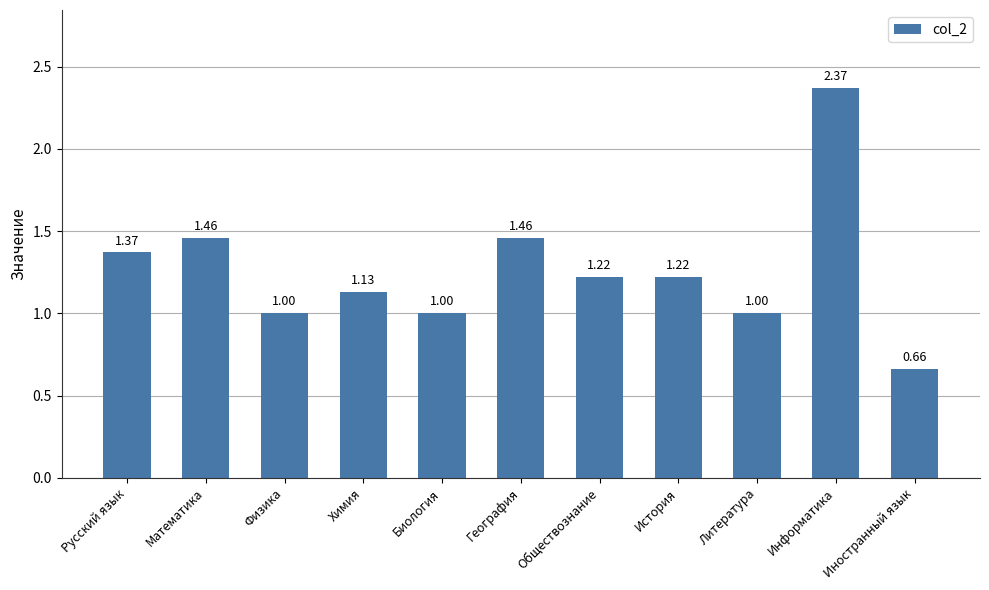

What is the label of the 10th bar from the left?

Информатика